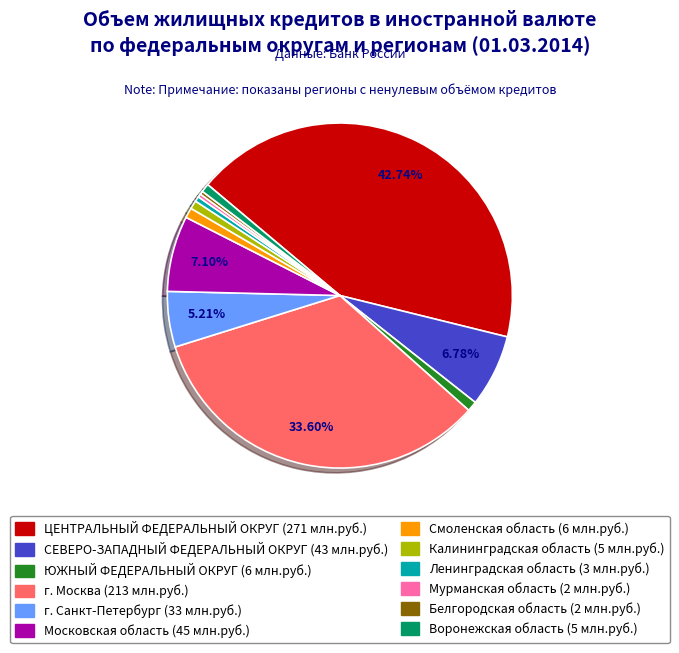

Count the number of slices in the pie.

12